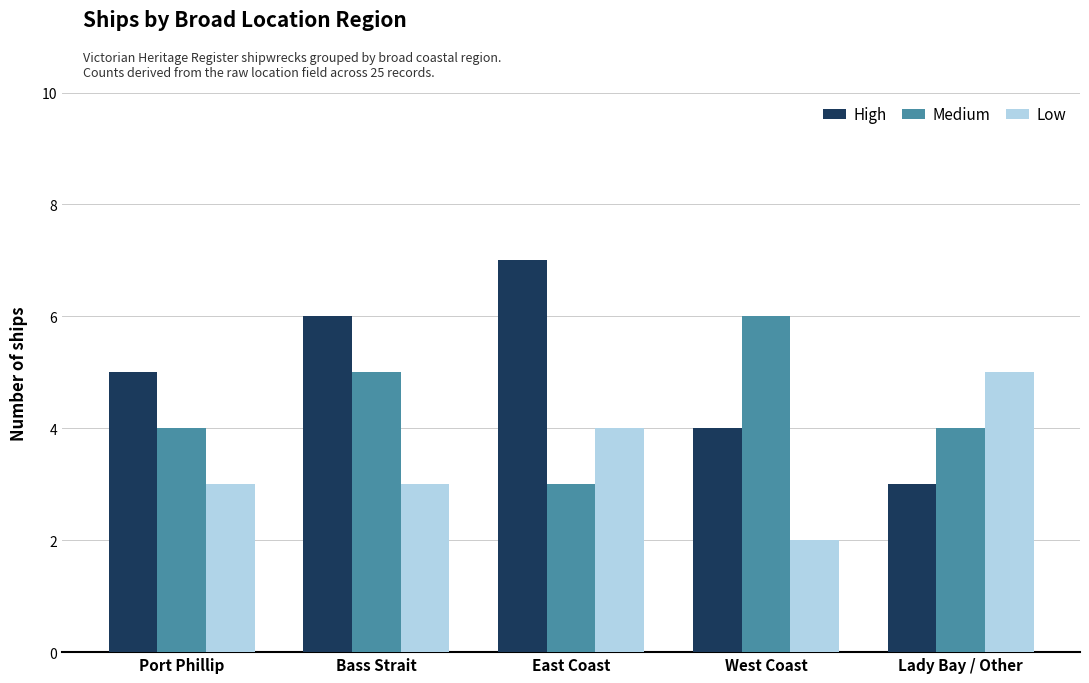

What position from the right is West Coast?

2